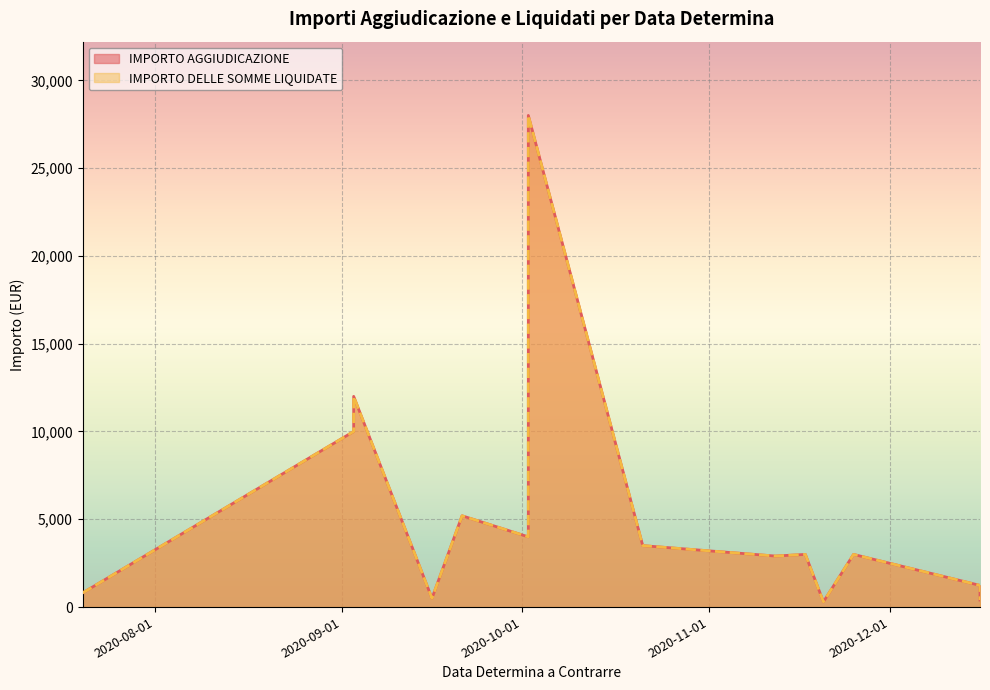

What is the sum of all IMPORTO AGGIUDICAZIONE values?

74850